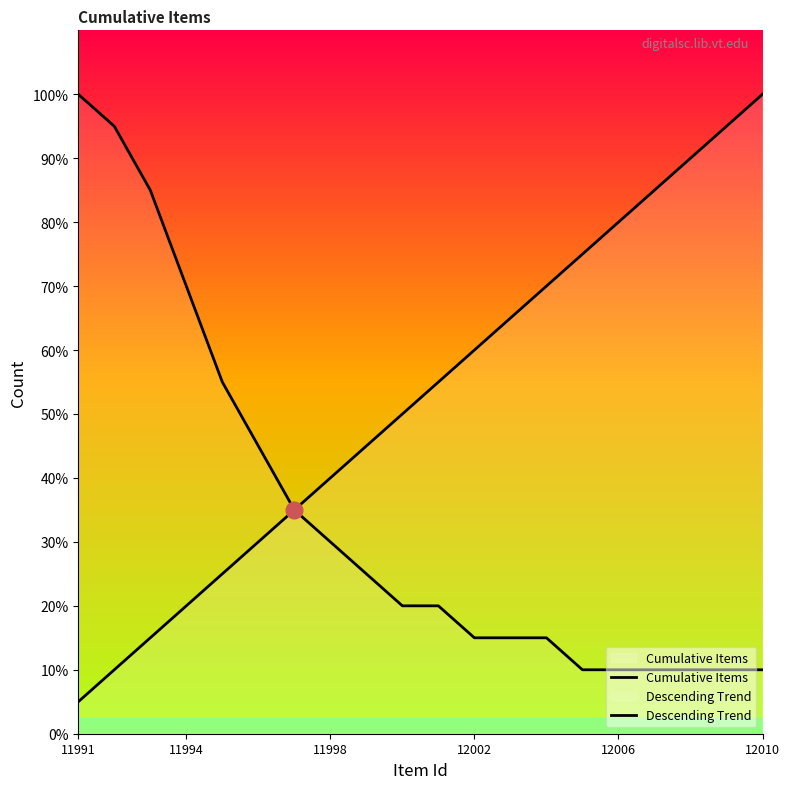

What is the value of the Cumulative Items point at the 6th from the left?

6